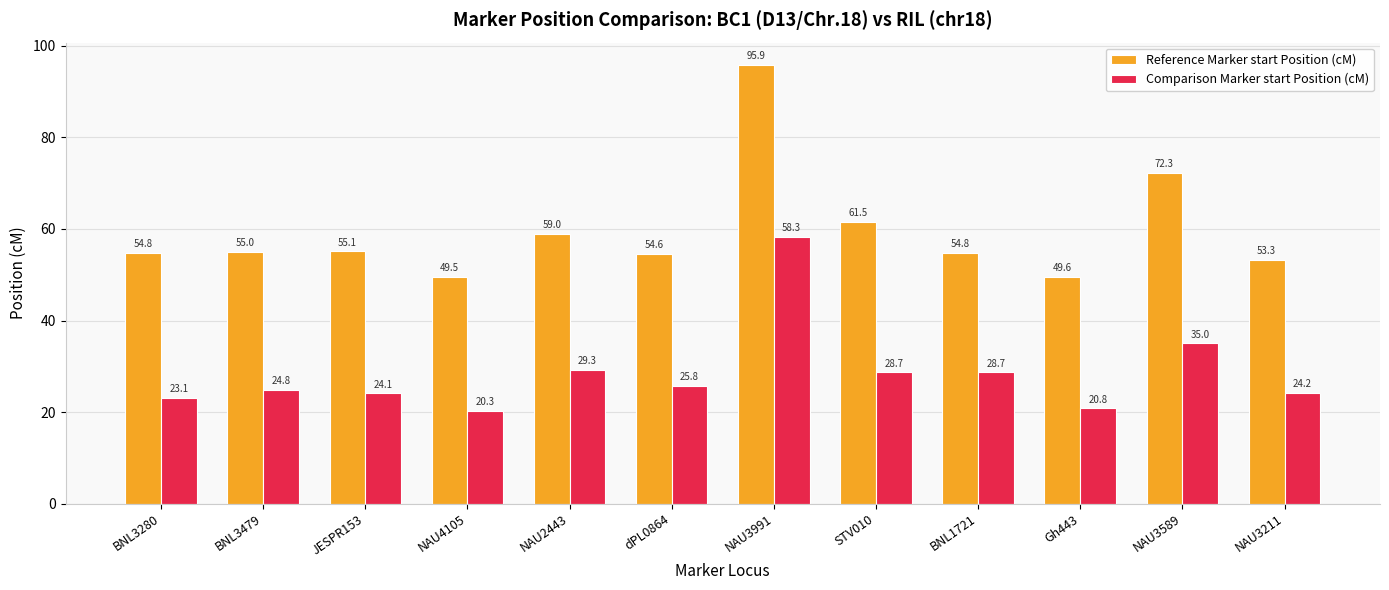

What position from the left is NAU2443?

5